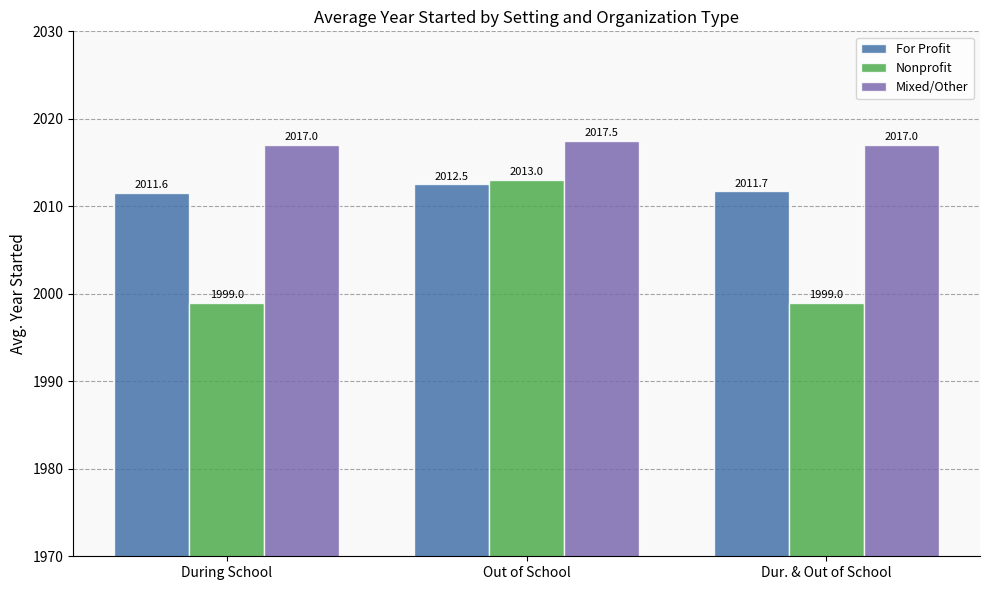

How many bars are there in each group?

3